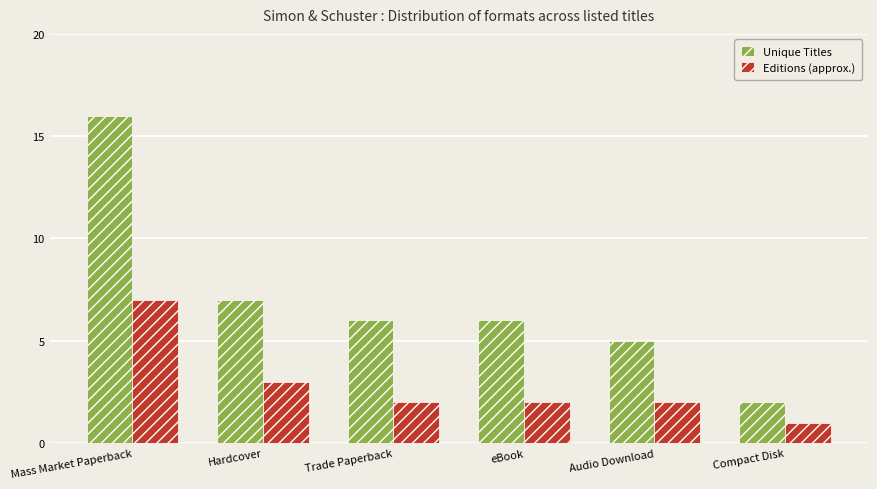

How many categories are shown in the chart?

6